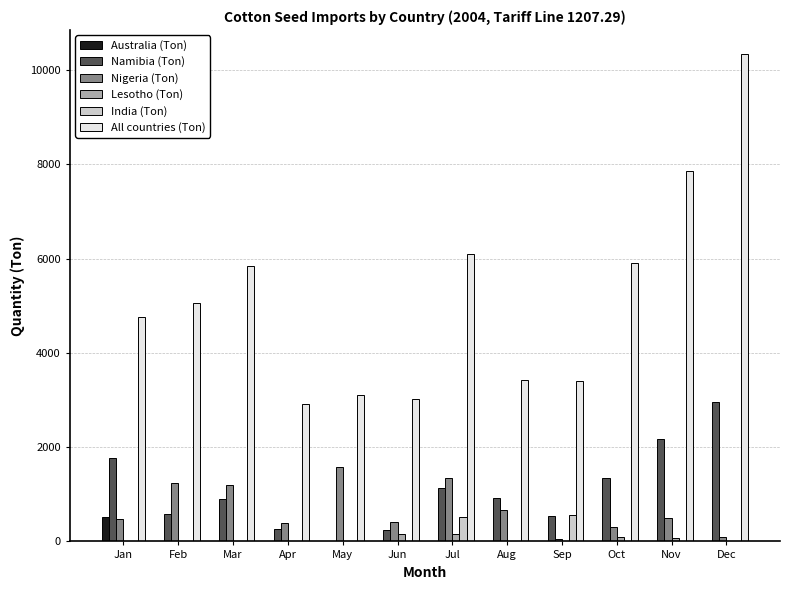

What is the sum of all Australia (Ton) values?

513